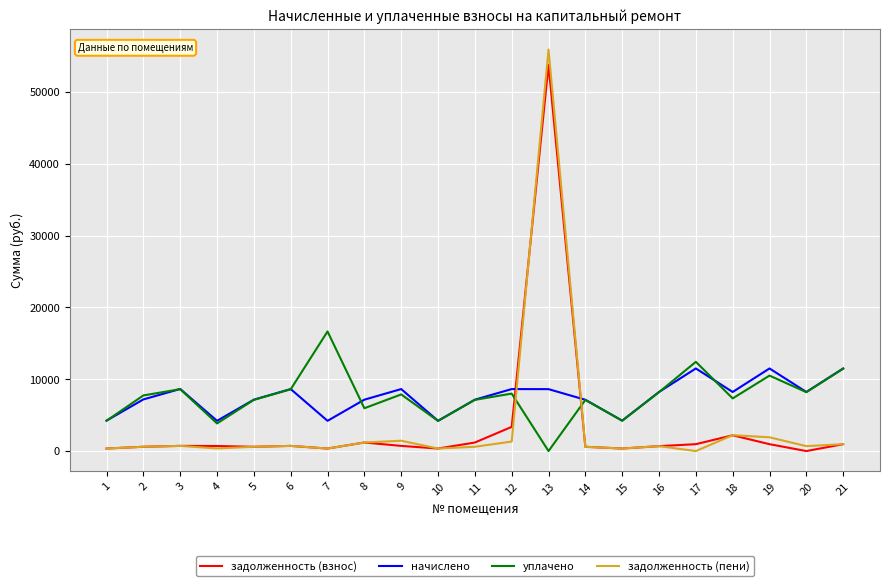

At how many categories does at least one series exceed 45763?

1